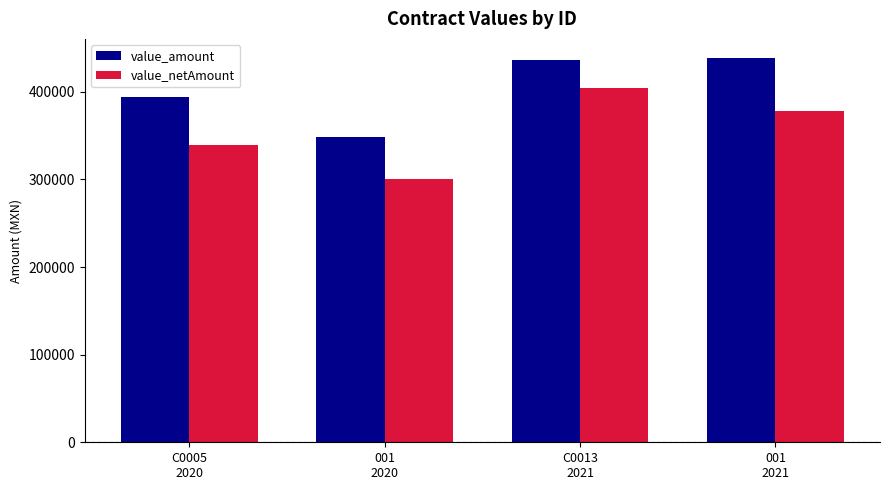

Rank the series by their average value, from lowest to highest.

value_netAmount, value_amount